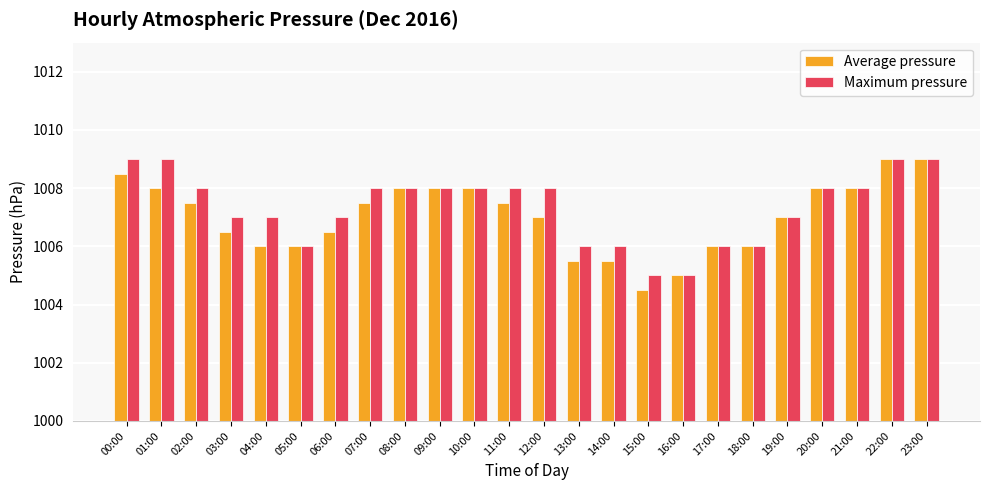

Rank the series at 04:00 from lowest to highest value.

Average pressure, Maximum pressure